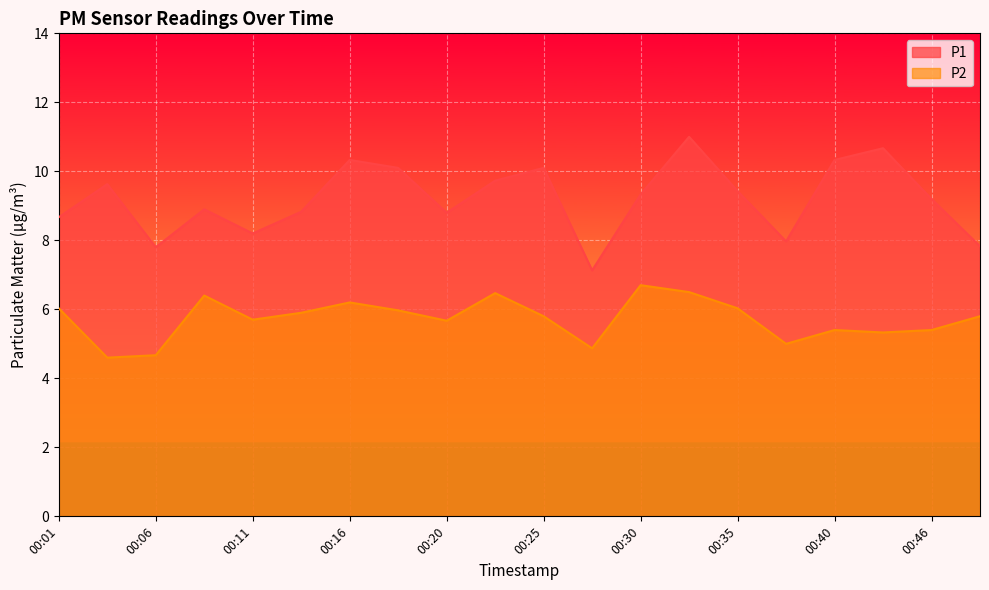

Count the number of categories in the chart.

20